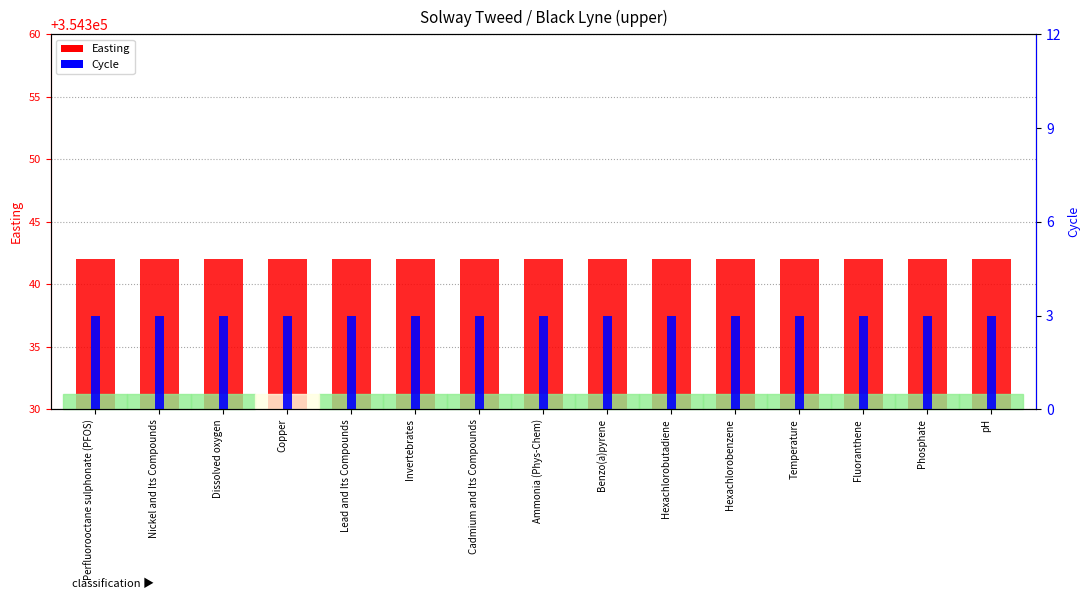

Between Nickel and Its Compounds and Fluoranthene, which series saw the biggest shift?

Easting